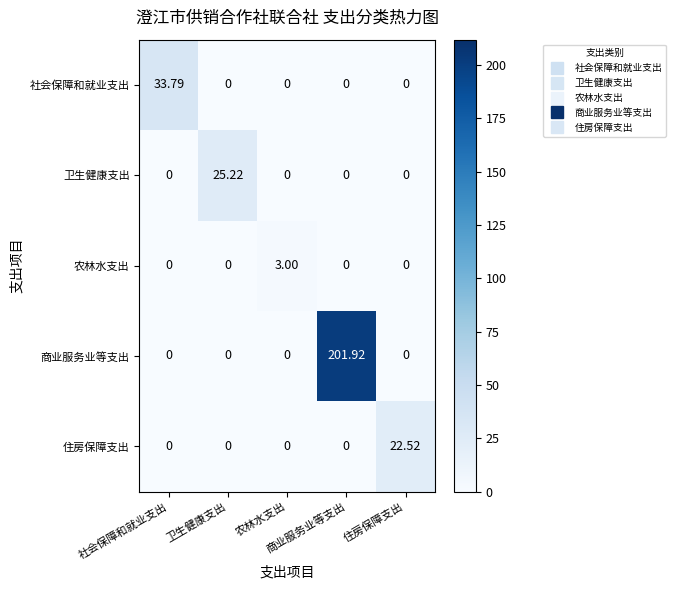

Count the number of categories in the chart.

5